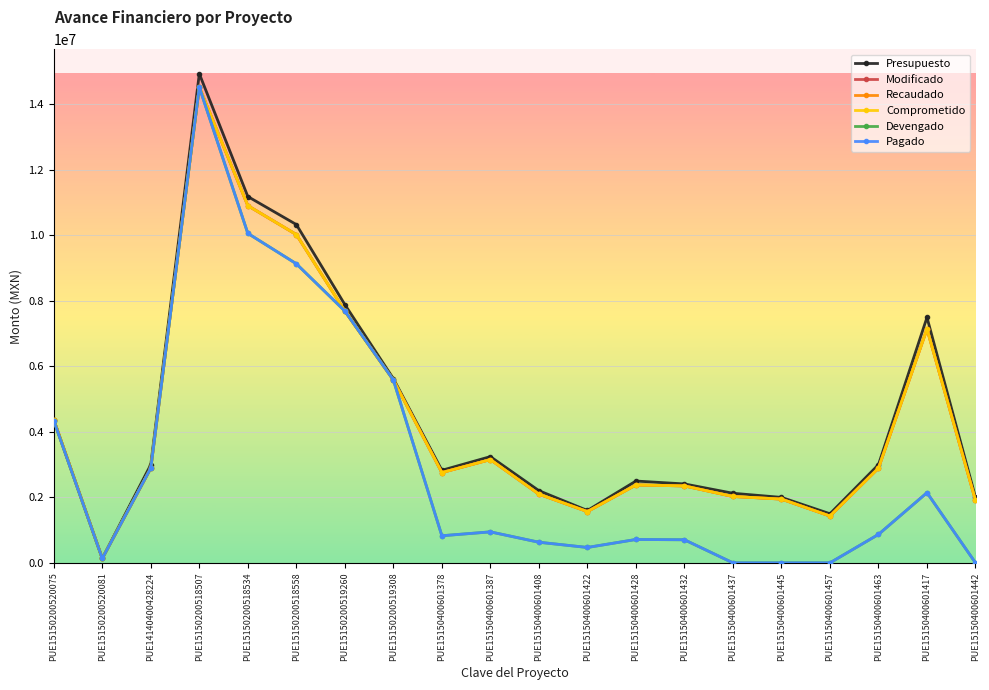

Reading left to right, transcribe all the data shown in this chart.

Presupuesto: PUE15150200520075=4365000.0	PUE15150200520081=135000.0	PUE14140400428224=2998584.9	PUE15150200518507=14931515.9	PUE15150200518534=11182780.7	PUE15150200518558=10327714.4	PUE15150200519260=7884602.9	PUE15150200519308=5623386.0	PUE15150400601378=2825281.4	PUE15150400601387=3242983.5	PUE15150400601408=2203439.9	PUE15150400601422=1598400.0	PUE15150400601428=2497500.0	PUE15150400601432=2409055.1	PUE15150400601437=2124422.2	PUE15150400601445=1998000.0	PUE15150400601457=1498500.0	PUE15150400601463=2997000.0	PUE15150400601417=7492500.0	PUE15150400601442=1998000.0
Modificado: PUE15150200520075=4365000.0	PUE15150200520081=135000.0	PUE14140400428224=2892110.0	PUE15150200518507=14520318.1	PUE15150200518534=10903734.7	PUE15150200518558=10022465.8	PUE15150200519260=7687291.8	PUE15150200519308=5582179.0	PUE15150400601378=2756980.5	PUE15150400601387=3152861.2	PUE15150400601408=2097141.5	PUE15150400601422=1565550.1	PUE15150400601428=2378136.2	PUE15150400601432=2348780.4	PUE15150400601437=2026267.6	PUE15150400601445=1946632.1	PUE15150400601457=1429847.2	PUE15150400601463=2892458.4	PUE15150400601417=7139186.7	PUE15150400601442=1909004.7
Recaudado: PUE15150200520075=4365000.0	PUE15150200520081=135000.0	PUE14140400428224=2892110.0	PUE15150200518507=14520318.1	PUE15150200518534=10903734.7	PUE15150200518558=10022465.8	PUE15150200519260=7687291.8	PUE15150200519308=5582179.0	PUE15150400601378=2756980.5	PUE15150400601387=3152861.2	PUE15150400601408=2097141.5	PUE15150400601422=1565550.1	PUE15150400601428=2378136.2	PUE15150400601432=2348780.4	PUE15150400601437=2026267.6	PUE15150400601445=1946632.1	PUE15150400601457=1429847.2	PUE15150400601463=2892458.4	PUE15150400601417=7139186.7	PUE15150400601442=1909004.7
Comprometido: PUE15150200520075=4365000.0	PUE15150200520081=135000.0	PUE14140400428224=2892110.0	PUE15150200518507=14520318.1	PUE15150200518534=10903734.7	PUE15150200518558=10022465.8	PUE15150200519260=7687291.8	PUE15150200519308=5582179.0	PUE15150400601378=2756980.5	PUE15150400601387=3152861.2	PUE15150400601408=2097141.5	PUE15150400601422=1565550.1	PUE15150400601428=2378136.2	PUE15150400601432=2348780.4	PUE15150400601437=2026267.6	PUE15150400601445=1946632.1	PUE15150400601457=1429847.2	PUE15150400601463=2892458.4	PUE15150400601417=7139186.7	PUE15150400601442=1909004.7
Devengado: PUE15150200520075=4340785.9	PUE15150200520081=133480.0	PUE14140400428224=2892110.0	PUE15150200518507=14520318.1	PUE15150200518534=10058139.4	PUE15150200518558=9129912.4	PUE15150200519260=7687291.8	PUE15150200519308=5582179.0	PUE15150400601378=827094.1	PUE15150400601387=945858.3	PUE15150400601408=629142.5	PUE15150400601422=469665.0	PUE15150400601428=713440.8	PUE15150400601432=704634.1	PUE15150400601437=0.0	PUE15150400601445=0.0	PUE15150400601457=0.0	PUE15150400601463=867737.5	PUE15150400601417=2141756.0	PUE15150400601442=0.0
Pagado: PUE15150200520075=4340785.9	PUE15150200520081=133480.0	PUE14140400428224=2892110.0	PUE15150200518507=14520318.1	PUE15150200518534=10058139.4	PUE15150200518558=9129912.4	PUE15150200519260=7687291.8	PUE15150200519308=5582179.0	PUE15150400601378=827094.1	PUE15150400601387=945858.3	PUE15150400601408=629142.5	PUE15150400601422=469665.0	PUE15150400601428=713440.8	PUE15150400601432=704634.1	PUE15150400601437=0.0	PUE15150400601445=0.0	PUE15150400601457=0.0	PUE15150400601463=867737.5	PUE15150400601417=2141756.0	PUE15150400601442=0.0